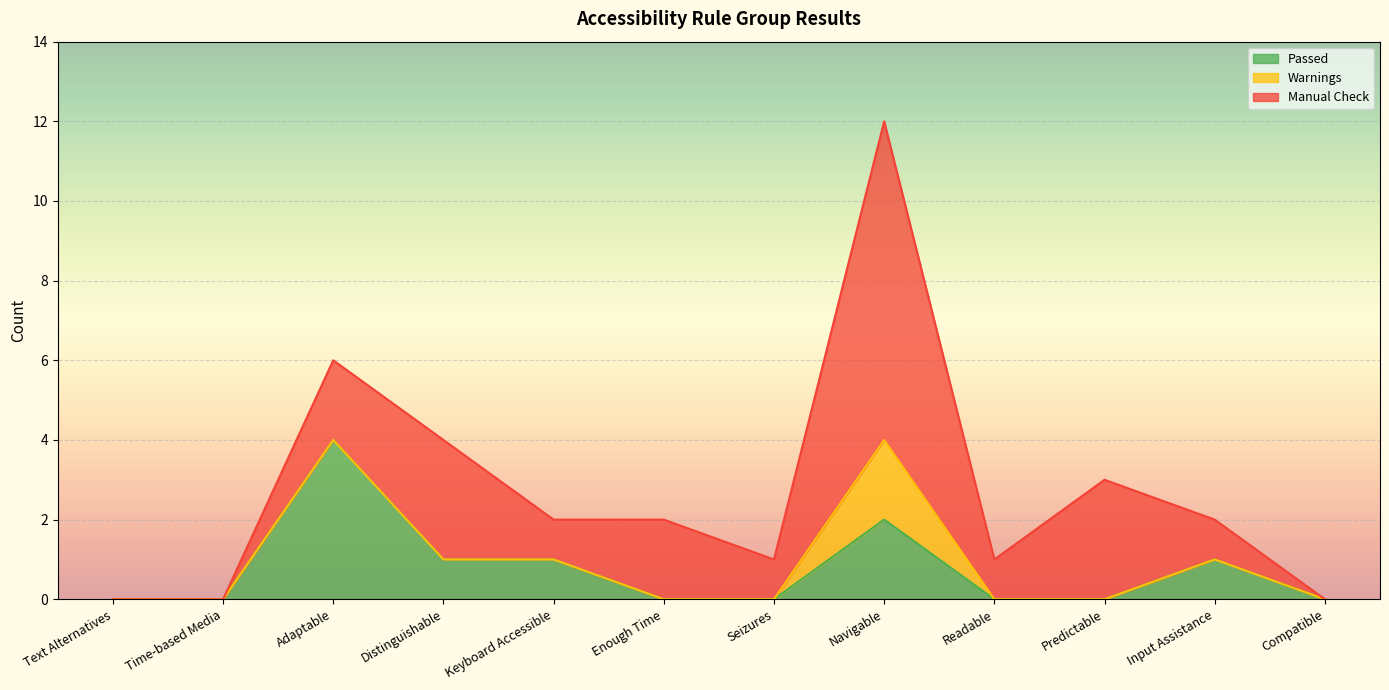

True or false: Warnings and Manual Check intersect in this chart.

False